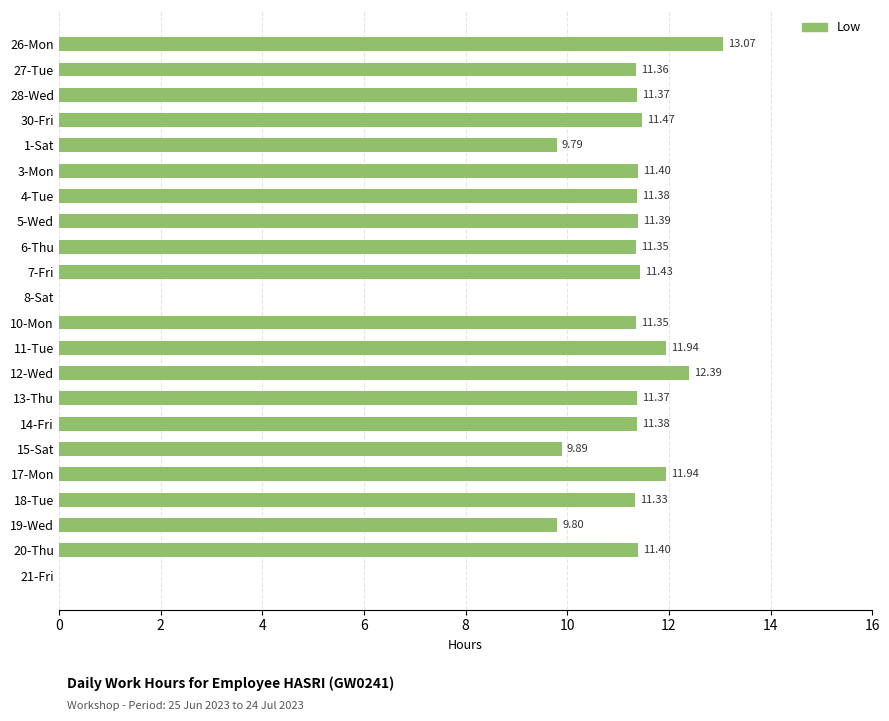

What is the sum of the values at 21-Fri and 19-Wed?

9.8